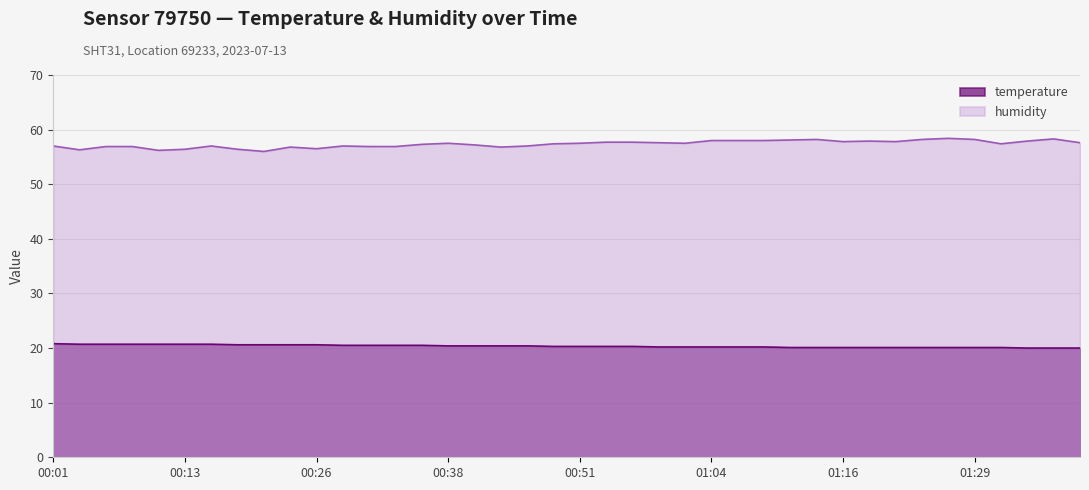

True or false: temperature has a value of 4.8 at 00:36.

False